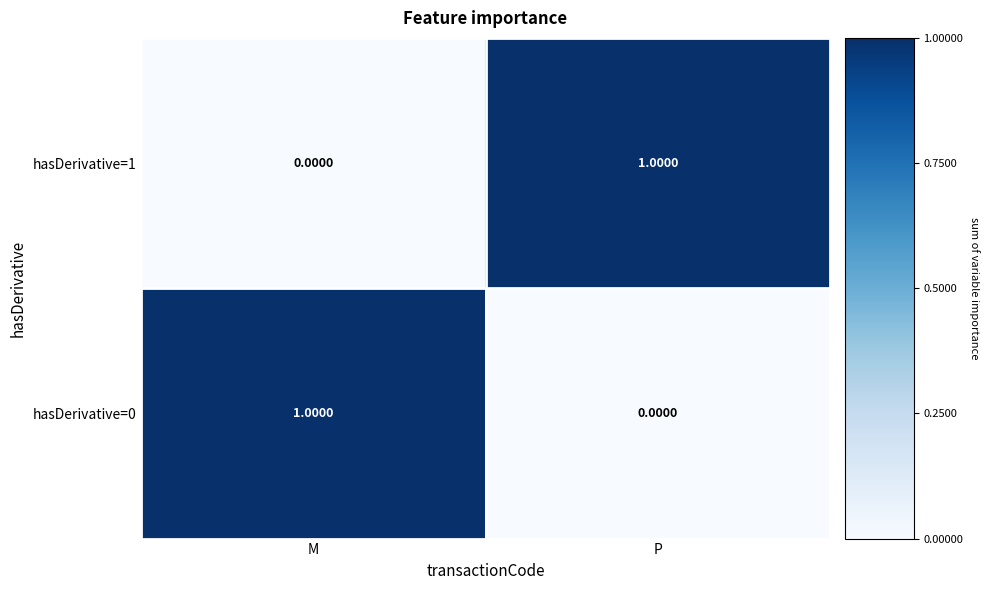

What is the maximum value shown in the chart?

1